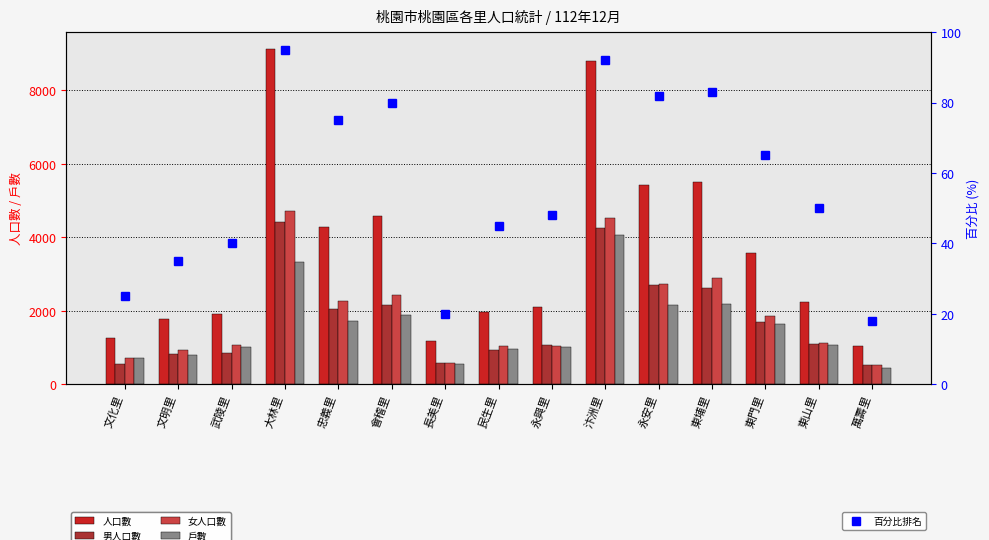

What is the difference between the maximum and minimum values in the 人口數 series?

8085